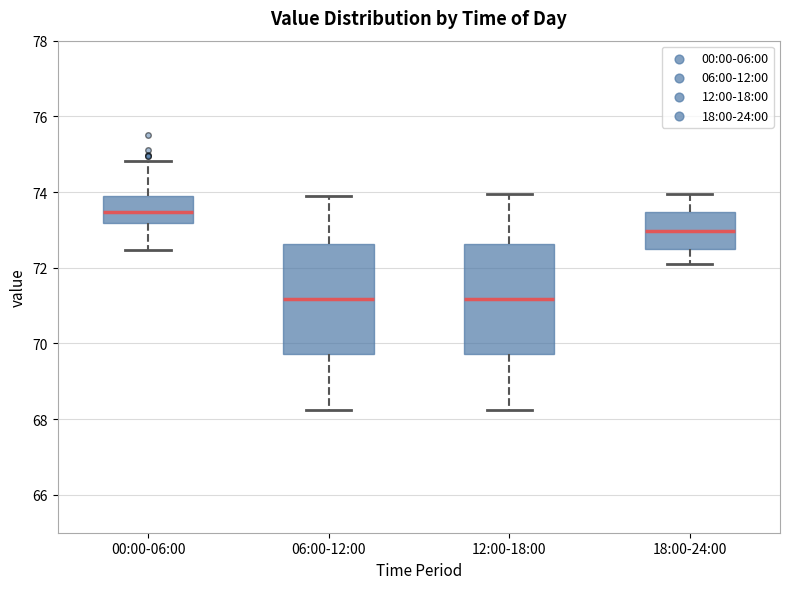

Reading left to right, read every box against the y-axis: the position of its median line, the range the box covers, and the ends of its whiskers. The values are not printed on the chart, so give them approximately, as read against the axis.

00:00-06:00: median 73.4, box 73.2 to 73.8, whiskers 72.4 to 74.8
06:00-12:00: median 71.2, box 69.8 to 72.6, whiskers 68.2 to 74.0
12:00-18:00: median 71.2, box 69.8 to 72.6, whiskers 68.2 to 74.0
18:00-24:00: median 73.0, box 72.4 to 73.4, whiskers 72.2 to 74.0